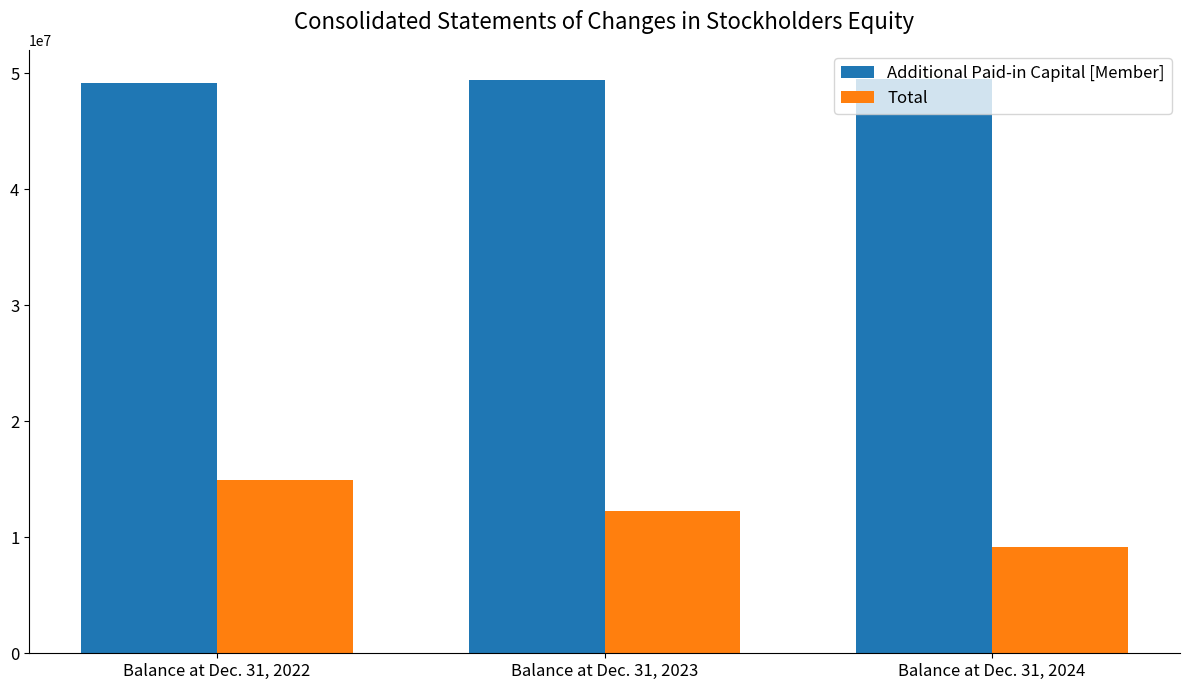

Which series has the largest range (max minus min)?

Total